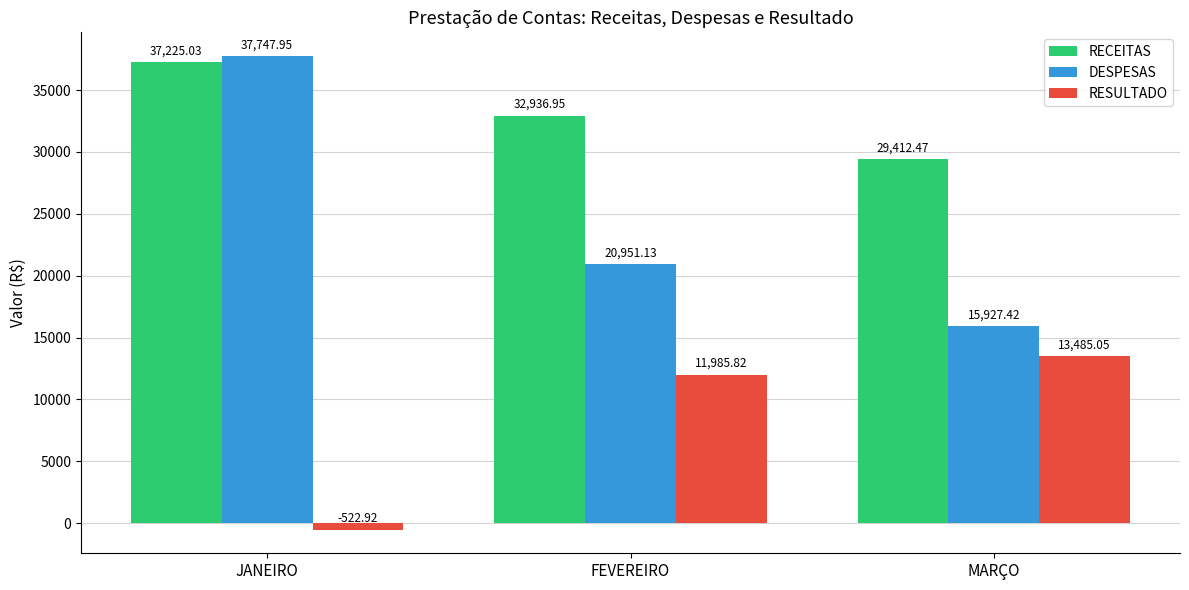

Which series has the largest total across all categories?

RECEITAS